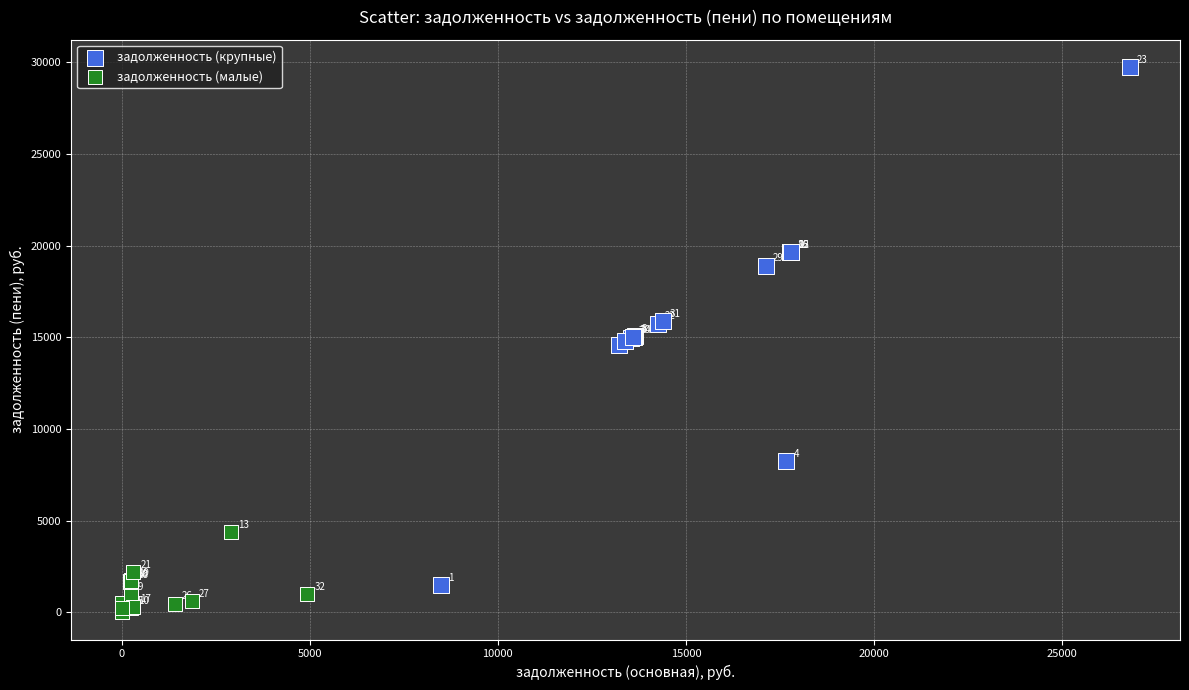

Which series reaches the minimum Y coordinate?

задолженность (малые)